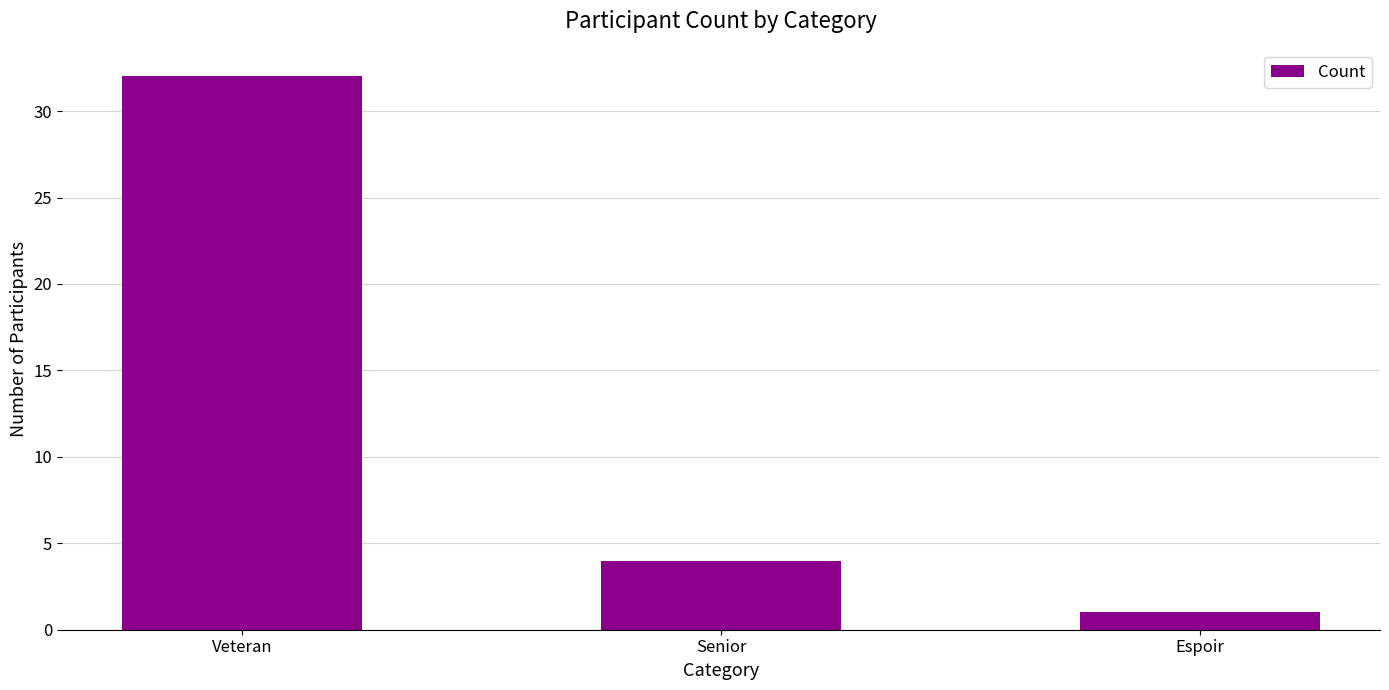

List the labels in order of value, largest first.

Veteran, Senior, Espoir